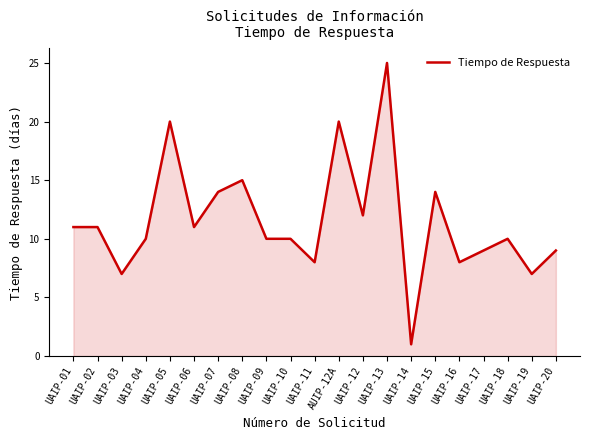

What position from the right is UAIP-16?

5